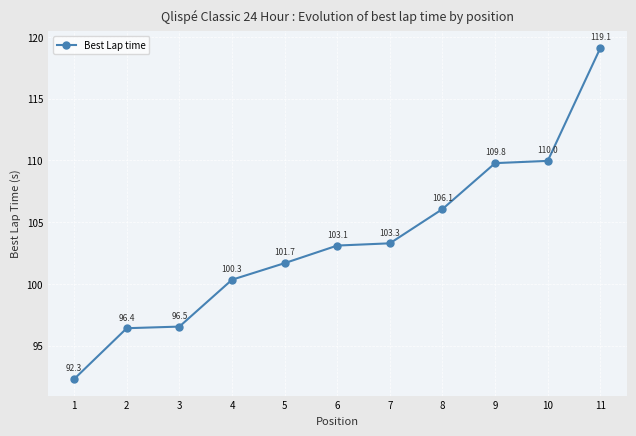

Is it true that the value at 11 is 206.1?

False